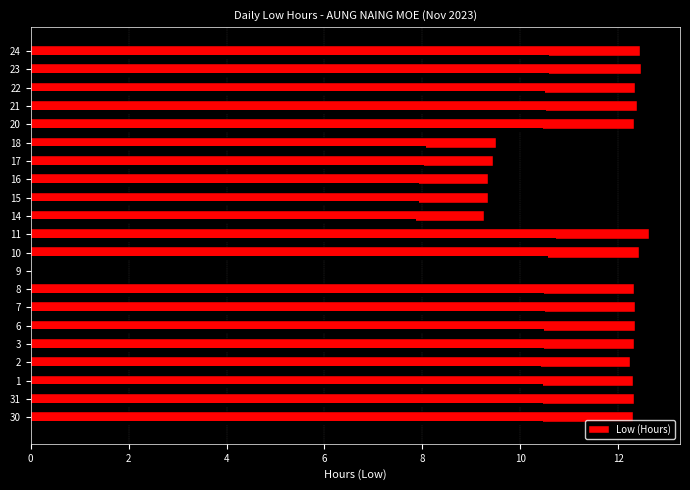

What is the sum of the values at 9 and 10?

12.4